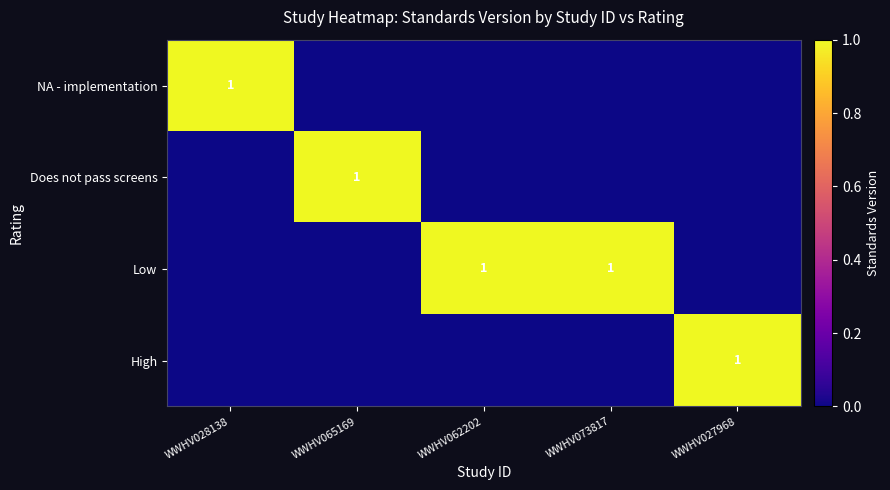

At how many categories does at least one series exceed 0?

5